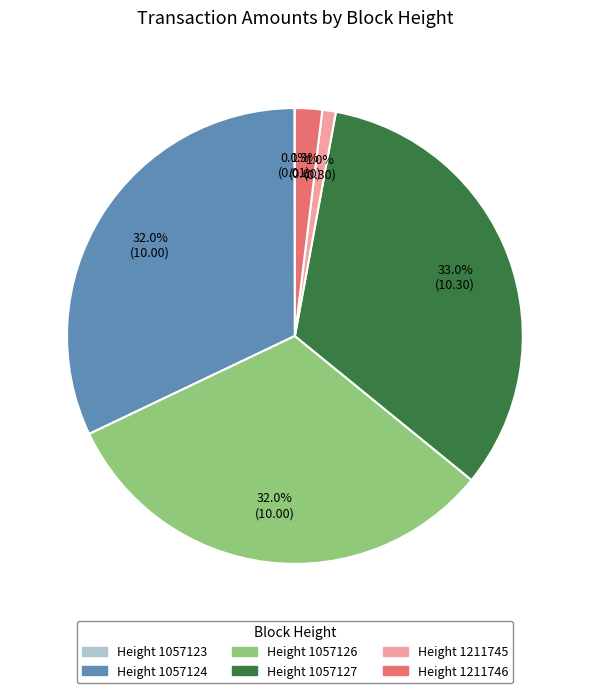

Does any single category account for the majority?

No